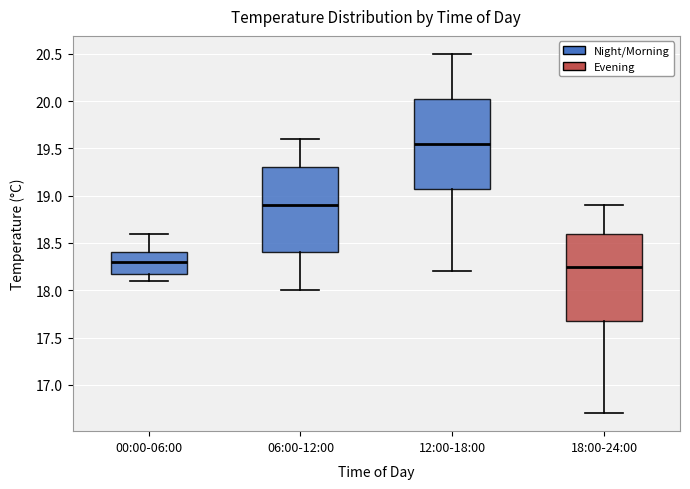

Reading left to right, read every box against the y-axis: the position of its median line, the range the box covers, and the ends of its whiskers. The values are not printed on the chart, so give them approximately, as read against the axis.

00:00-06:00: median 18.30, box 18.20 to 18.40, whiskers 18.10 to 18.60
06:00-12:00: median 18.90, box 18.40 to 19.30, whiskers 18.00 to 19.60
12:00-18:00: median 19.55, box 19.10 to 20.05, whiskers 18.20 to 20.50
18:00-24:00: median 18.25, box 17.70 to 18.60, whiskers 16.70 to 18.90